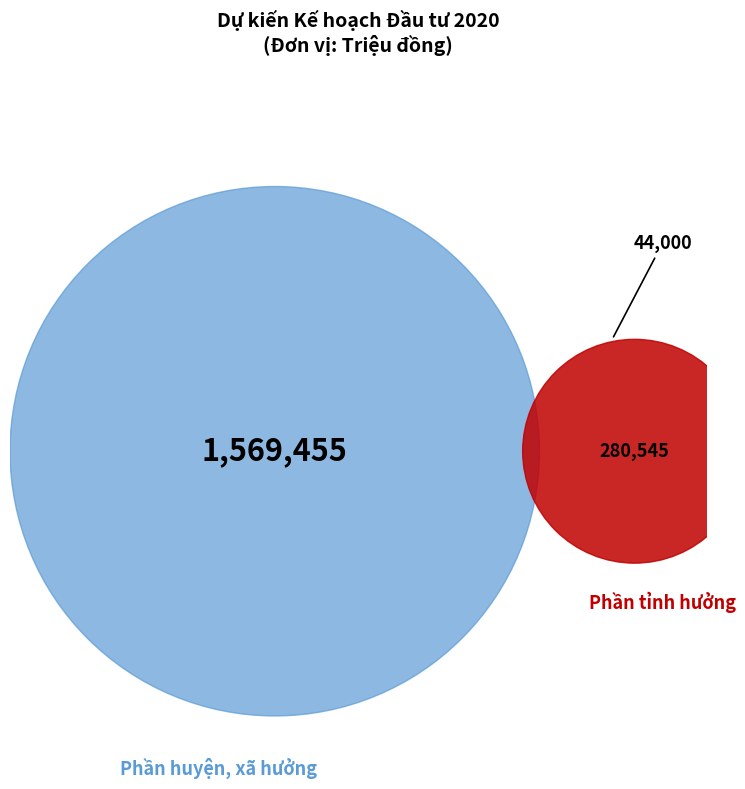

The Hoàn trả chi phí đầu tư slice represents 14% of the pie. True or false?

False